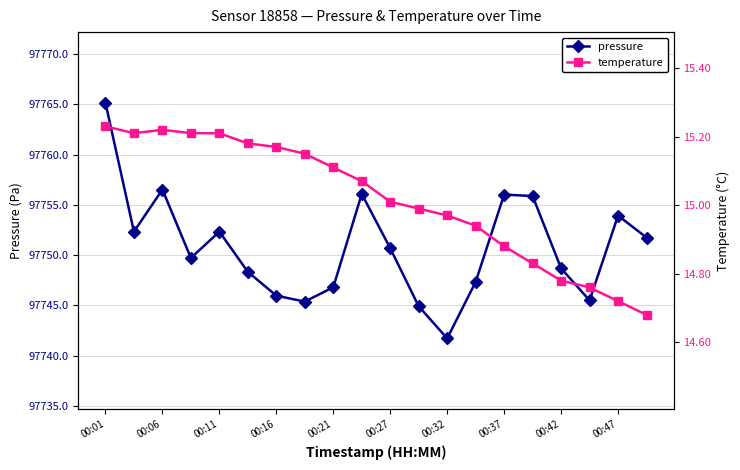

What value does the pressure series have at 00:37?

97756.0